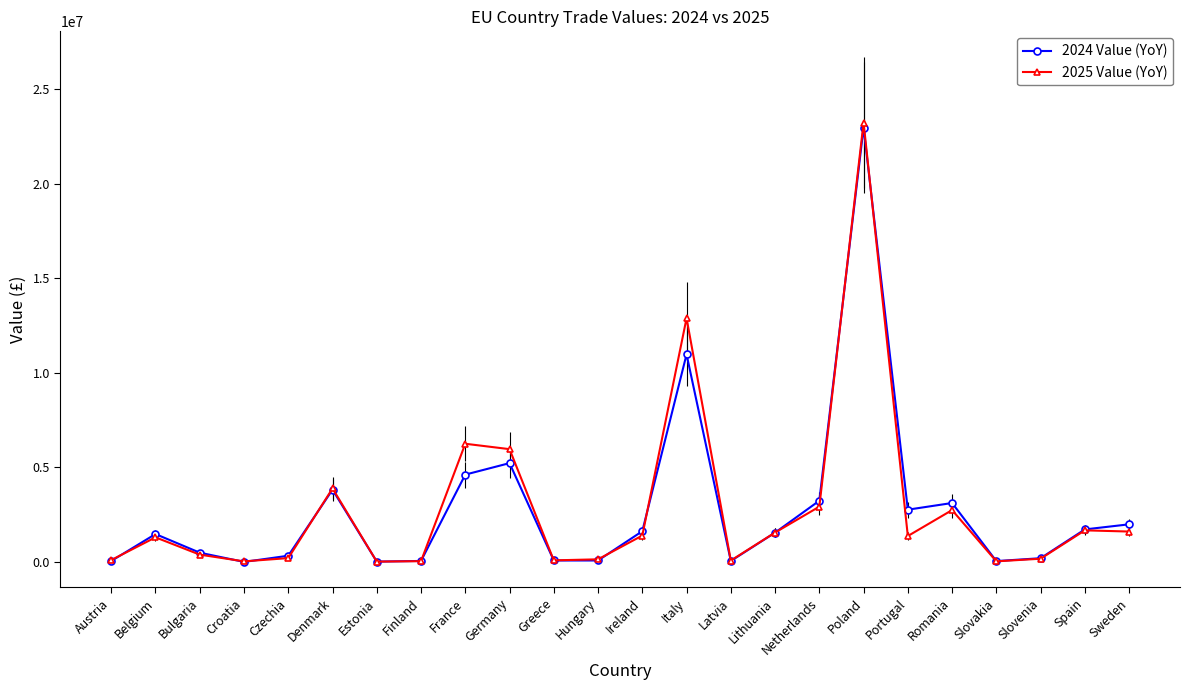

Which category has the highest value across all series?

Poland